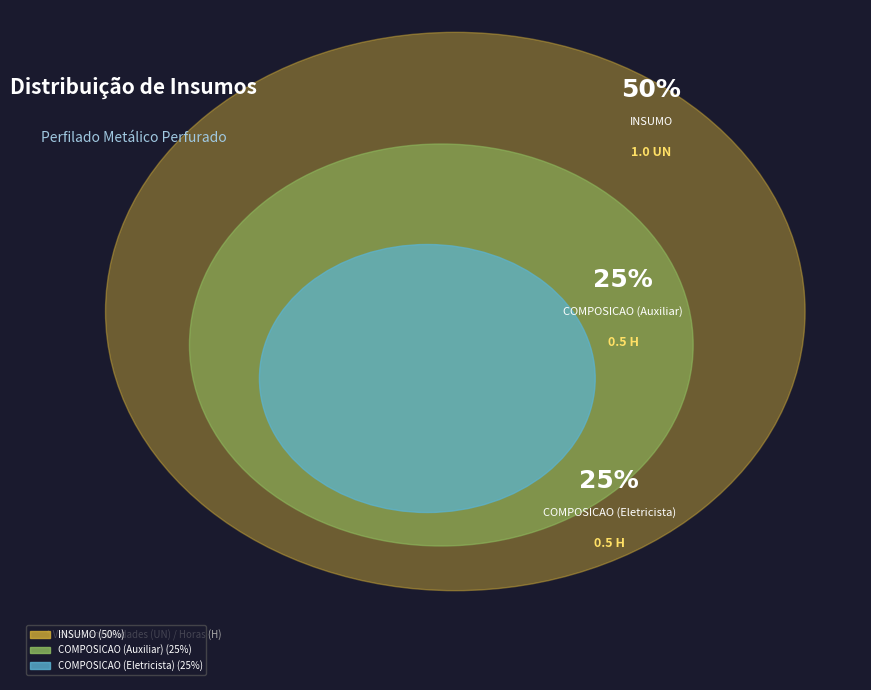

Is there a majority slice in this chart?

No